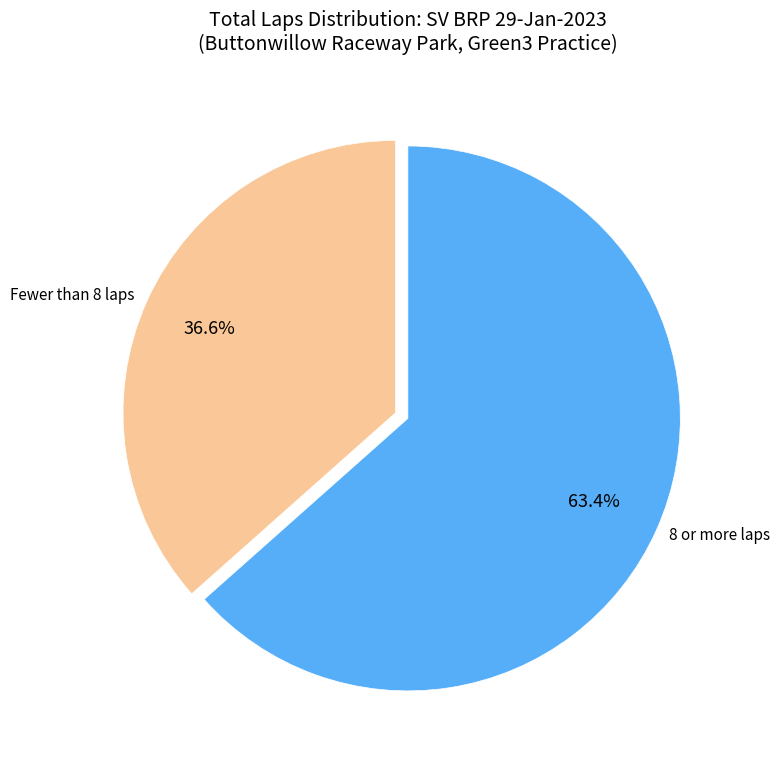

What is the ratio of the value at 8 or more laps to the value at Fewer than 8 laps?

1.7